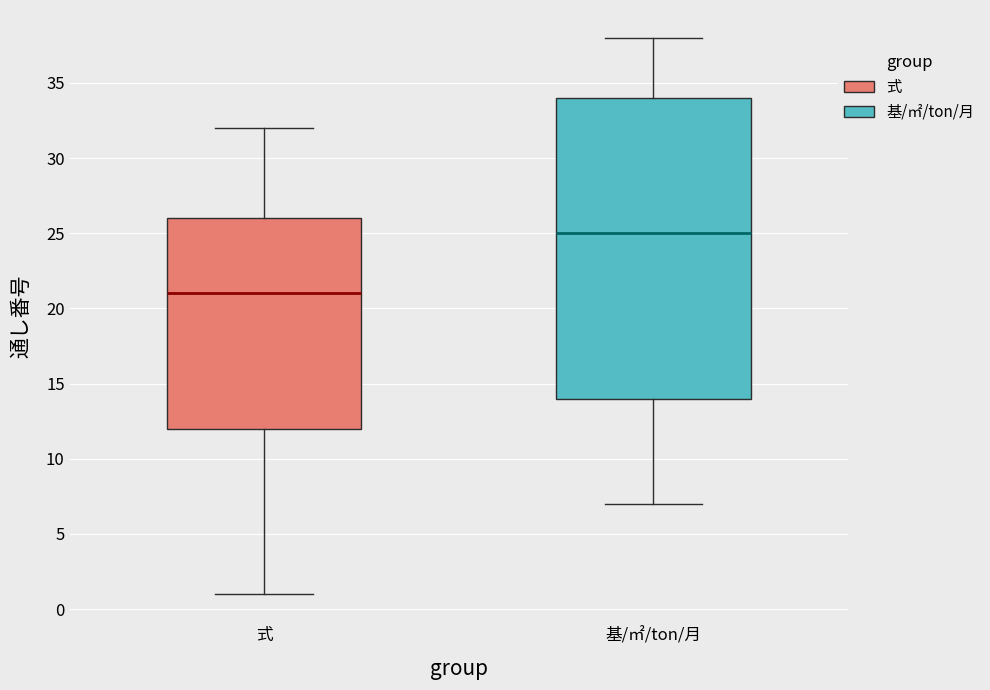

Where does the upper whisker of the box for 式 end on the y-axis? The values are not printed on the chart, so give them approximately, as read against the axis.

32